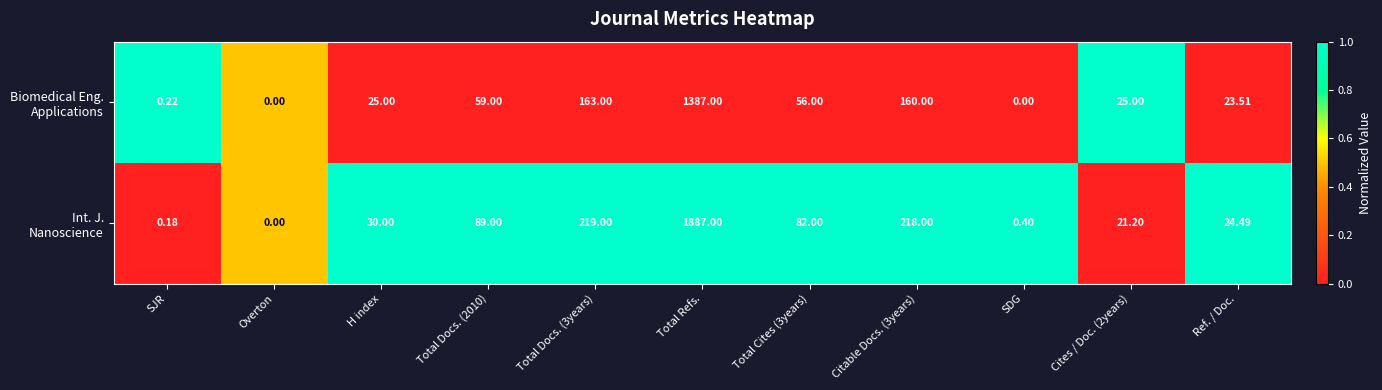

At which category is the sum across all series the highest?

Total Refs.